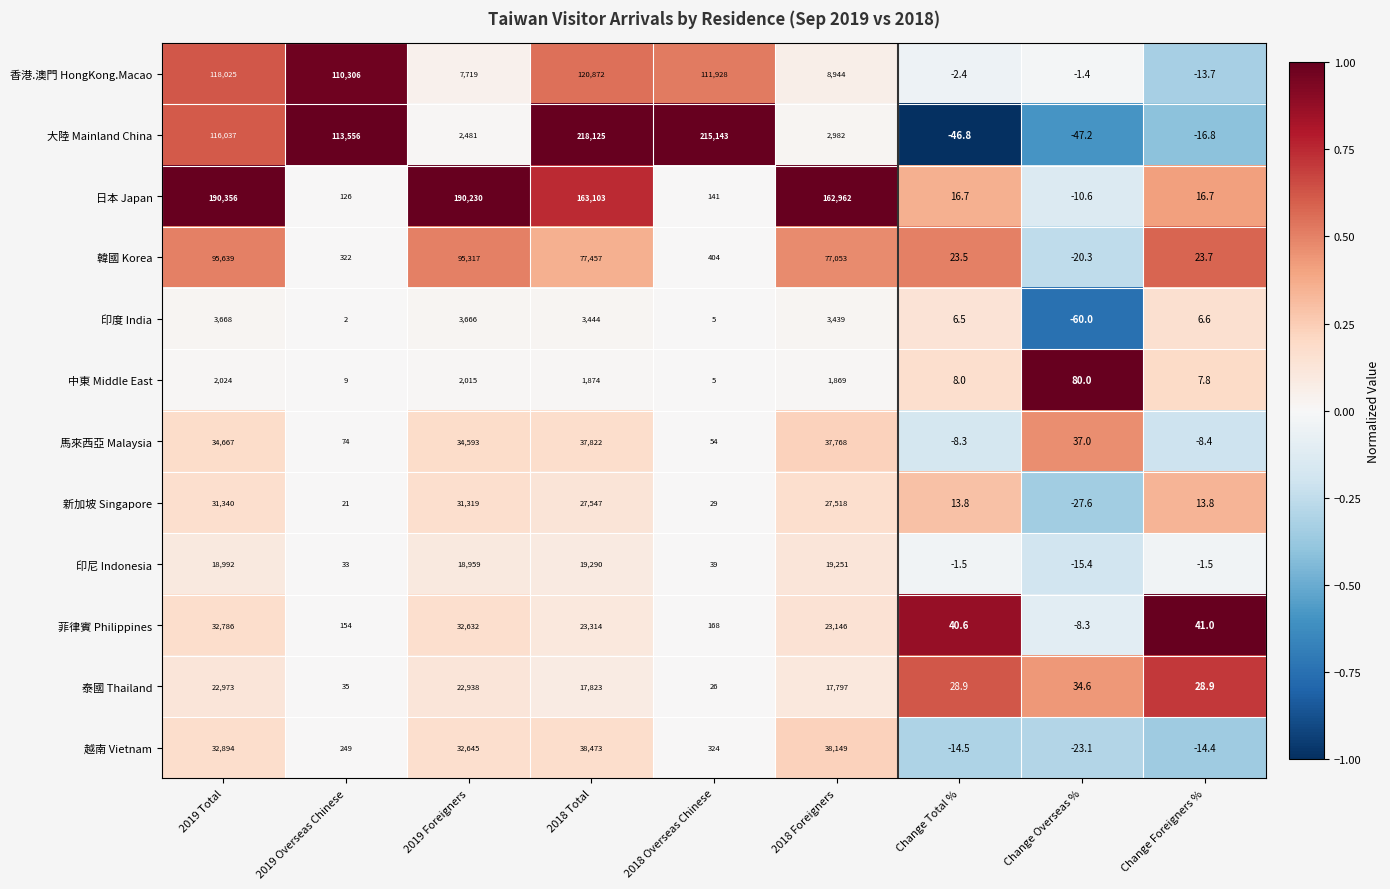

Count the number of categories in the chart.

9